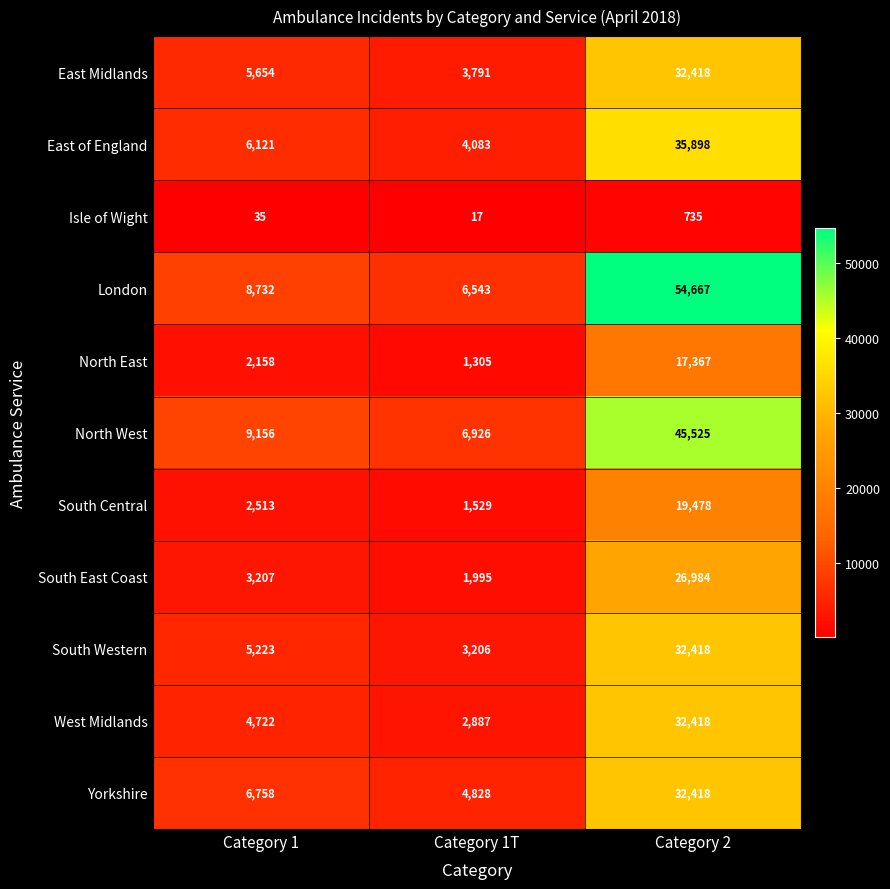

Where is South East Coast nearest to the value 14489?

Category 1